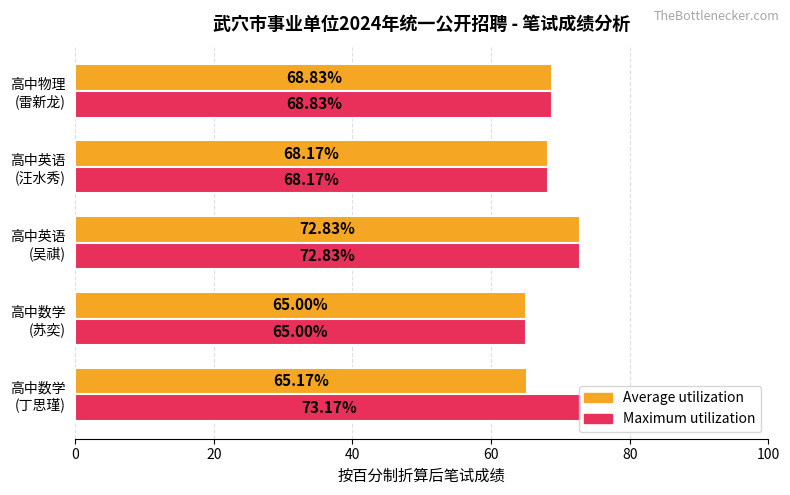

List the series in order of their overall mean, highest first.

Maximum utilization, Average utilization